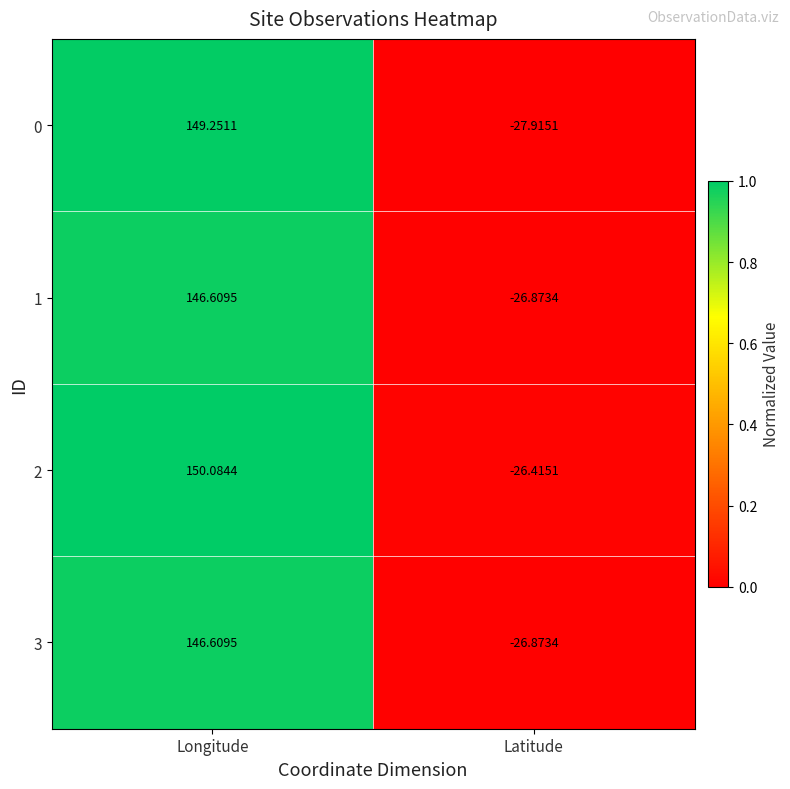

Where does the 1 series first go above 146?

Longitude